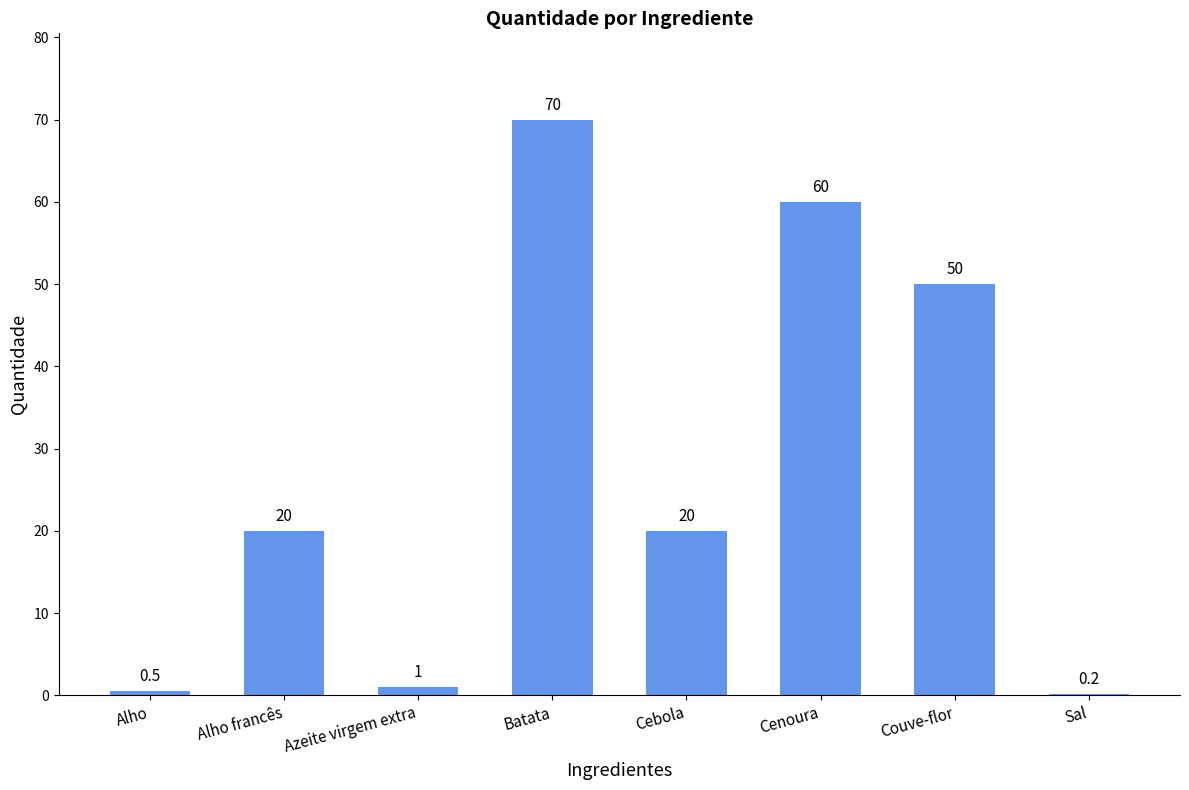

Are the bars horizontal?

No